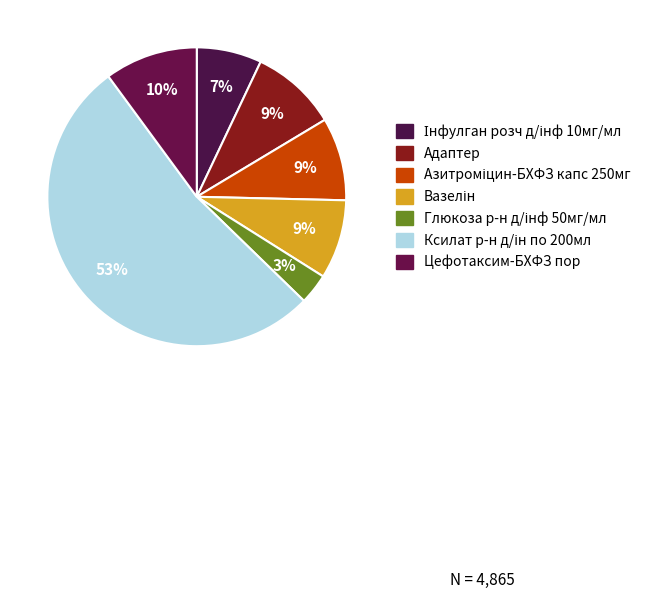

Count the number of slices in the pie.

7